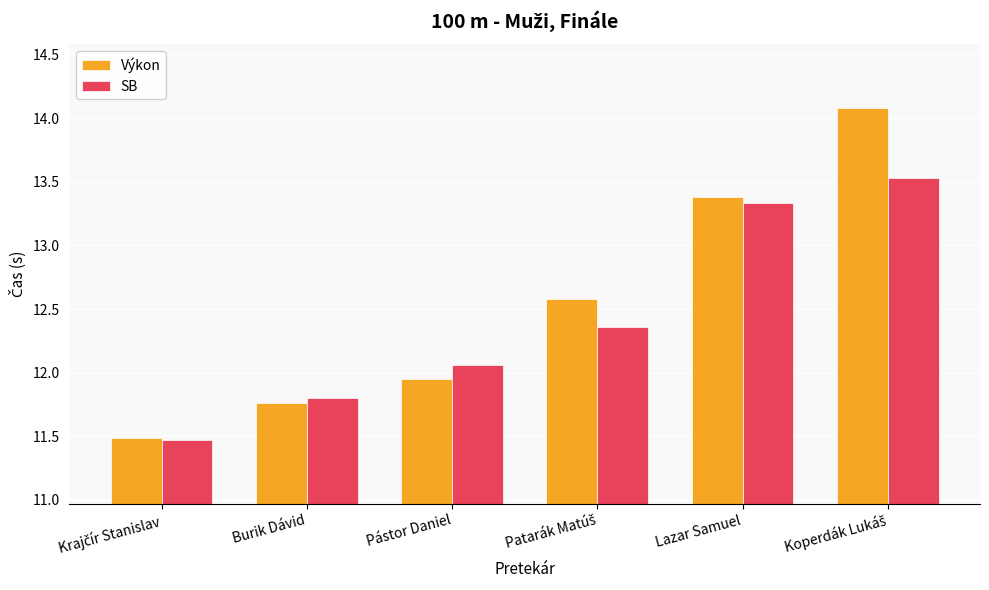

True or false: SB has a value of 13.3 at Lazar Samuel.

True